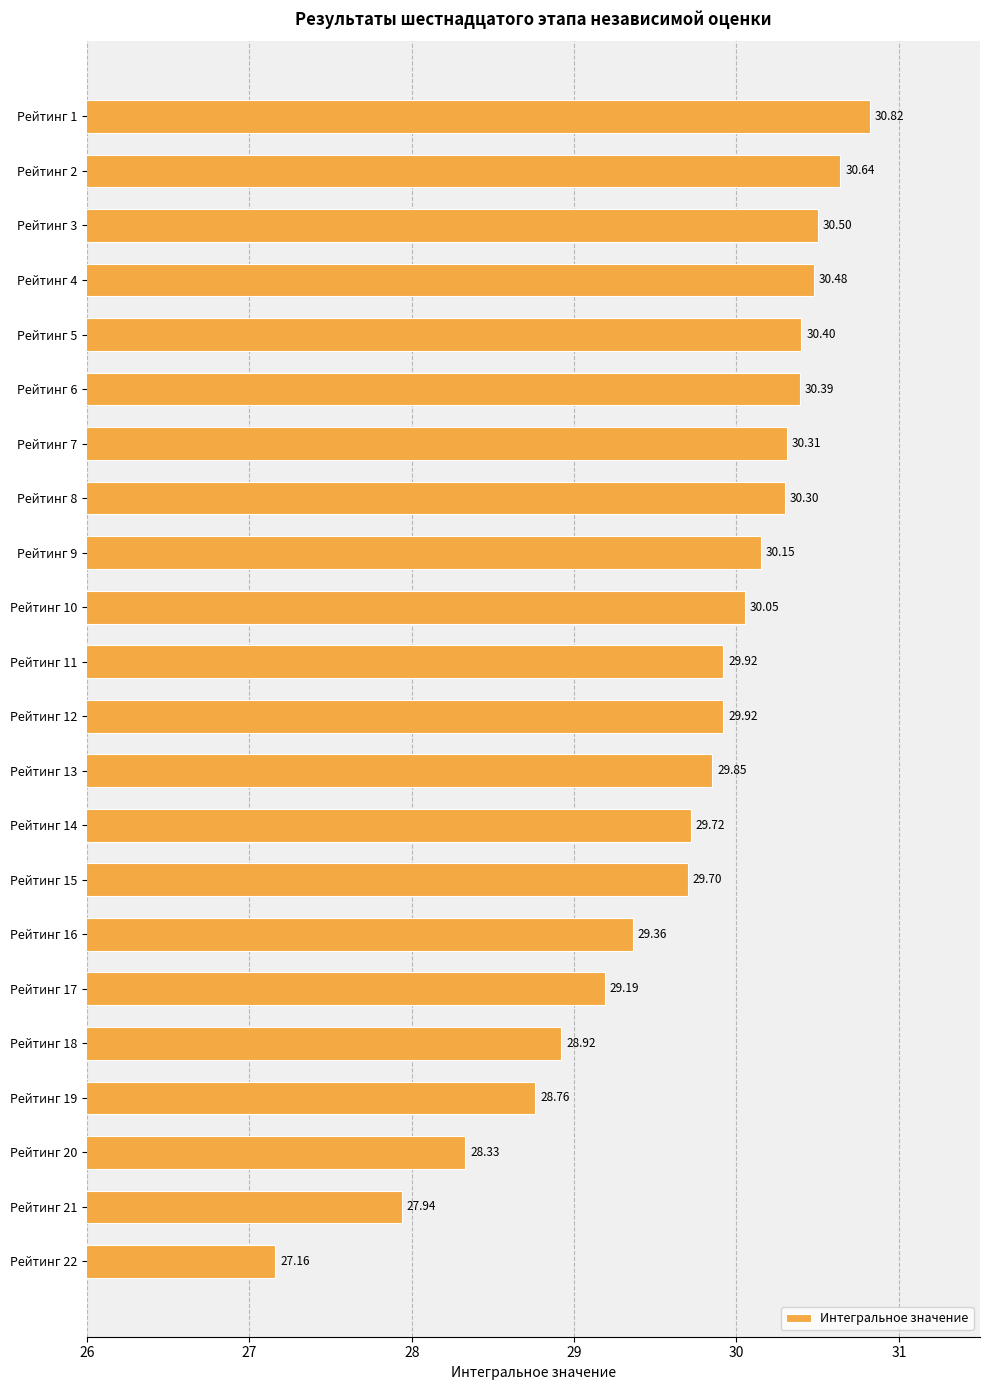

Are the bars grouped side by side (vs. stacked)?

No